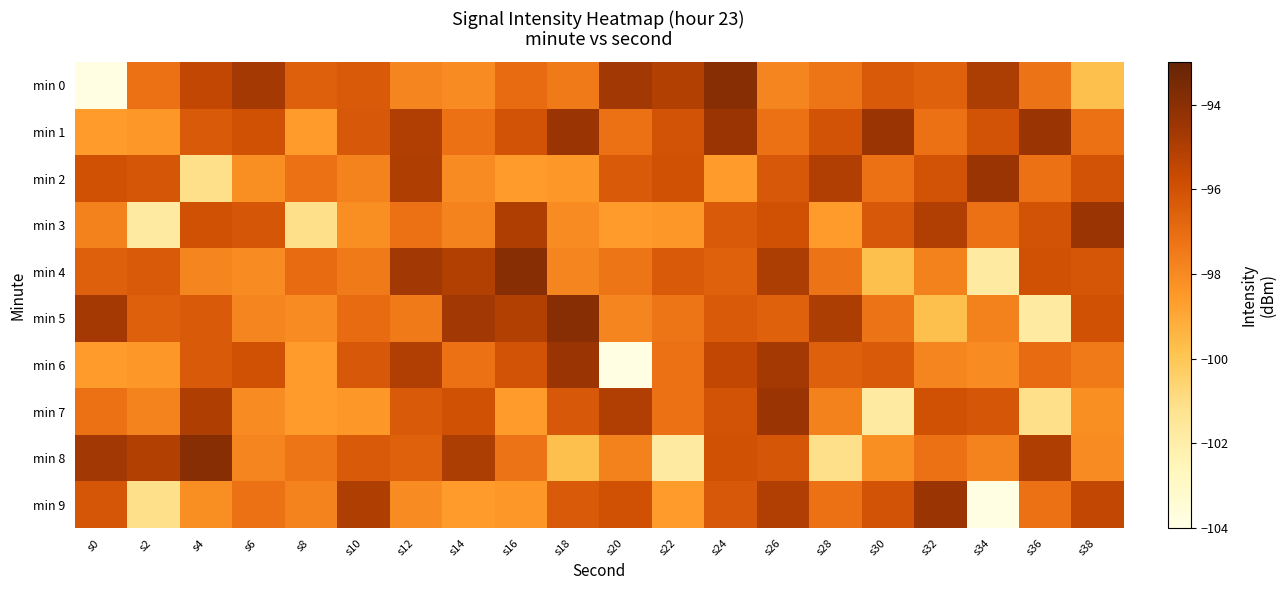

Which series has the largest total across all categories?

min 1